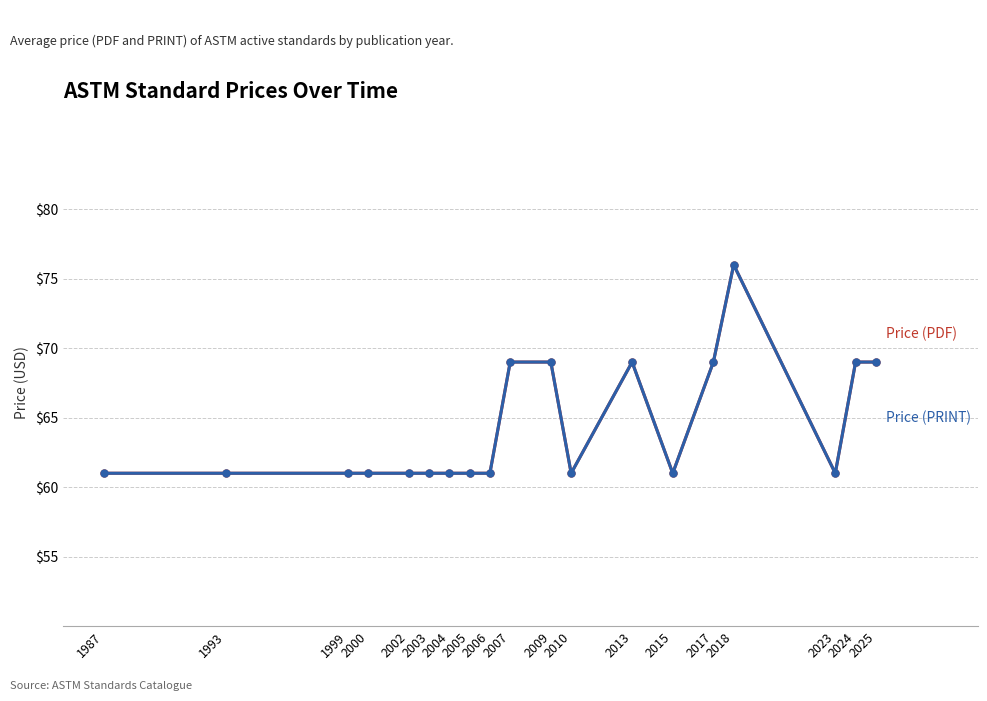

What is the greatest value displayed?

76